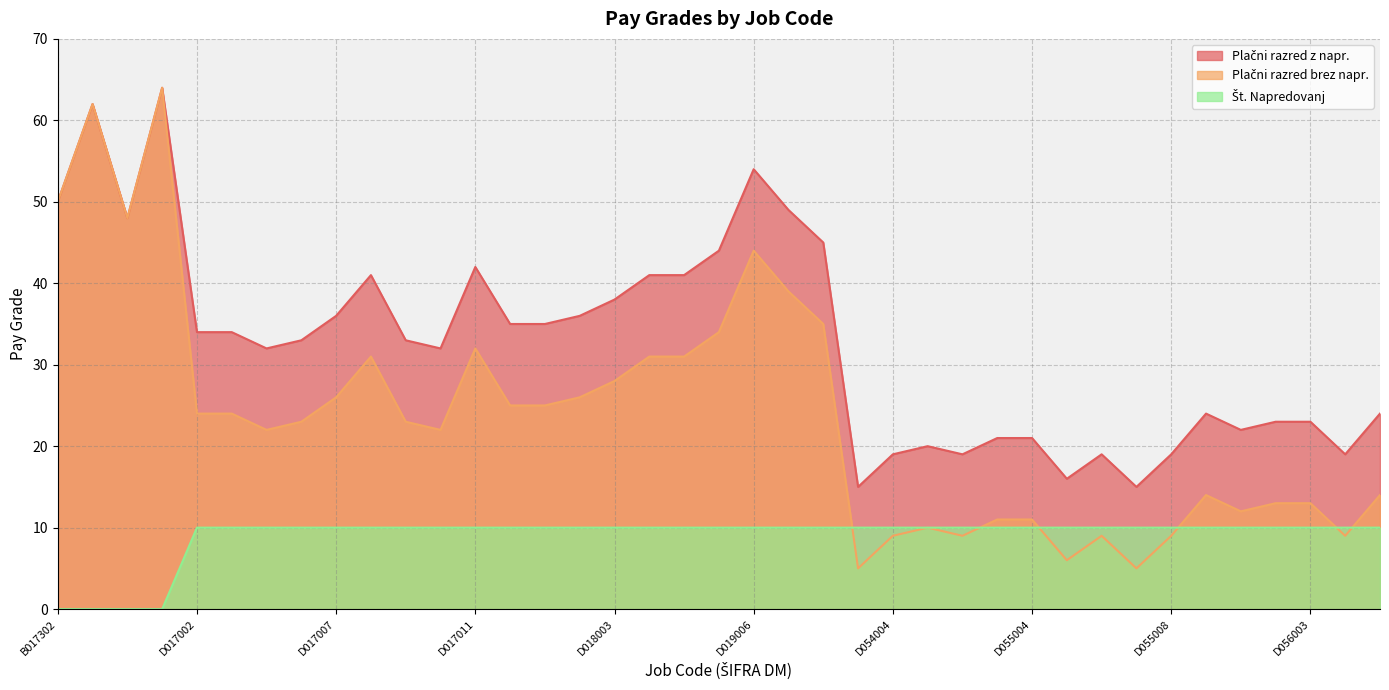

At which label is Plačni razred z napr. closest to 39?

D018003